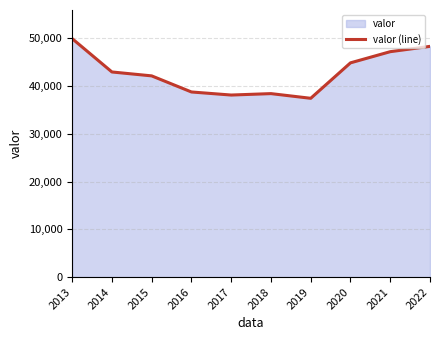

The chart shows a value of 19942 at 2015. True or false?

False